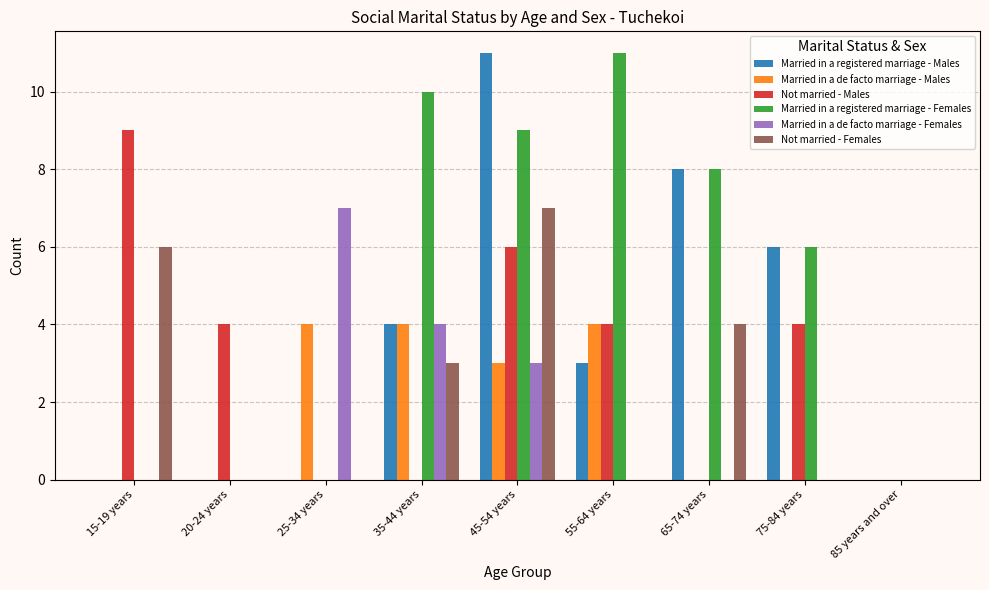

What is the maximum value shown in the chart?

11